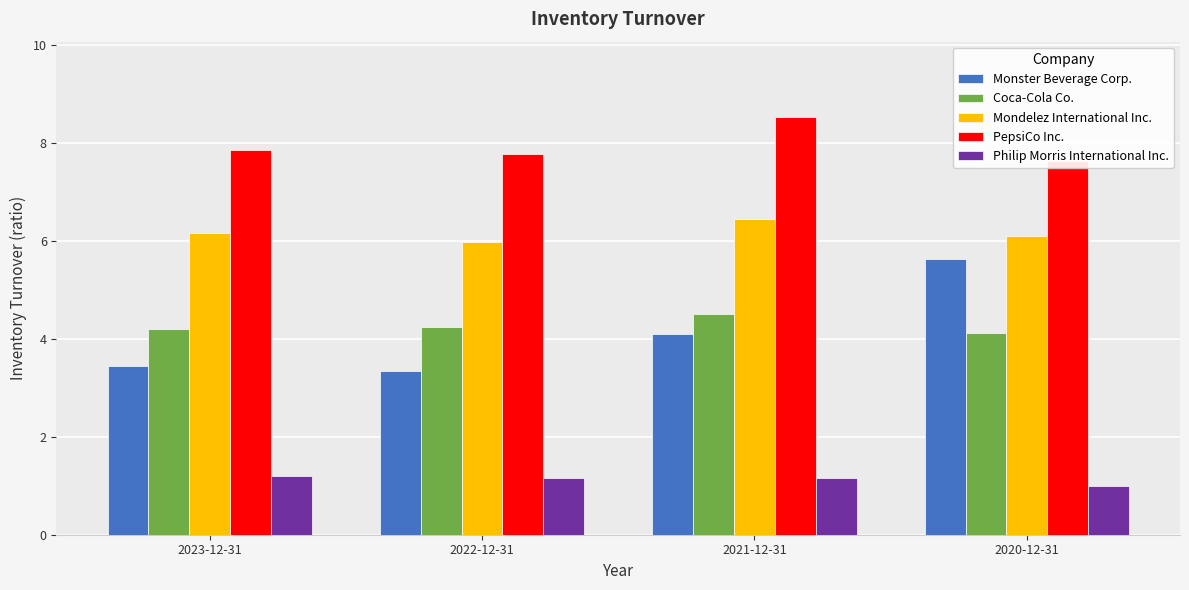

Which category has the lowest value across all series?

2020-12-31